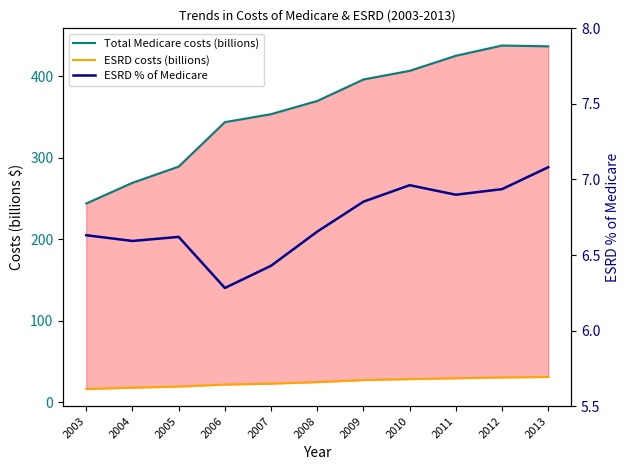

The value of Total Medicare costs (billions) at 2011 is 757.4. True or false?

False